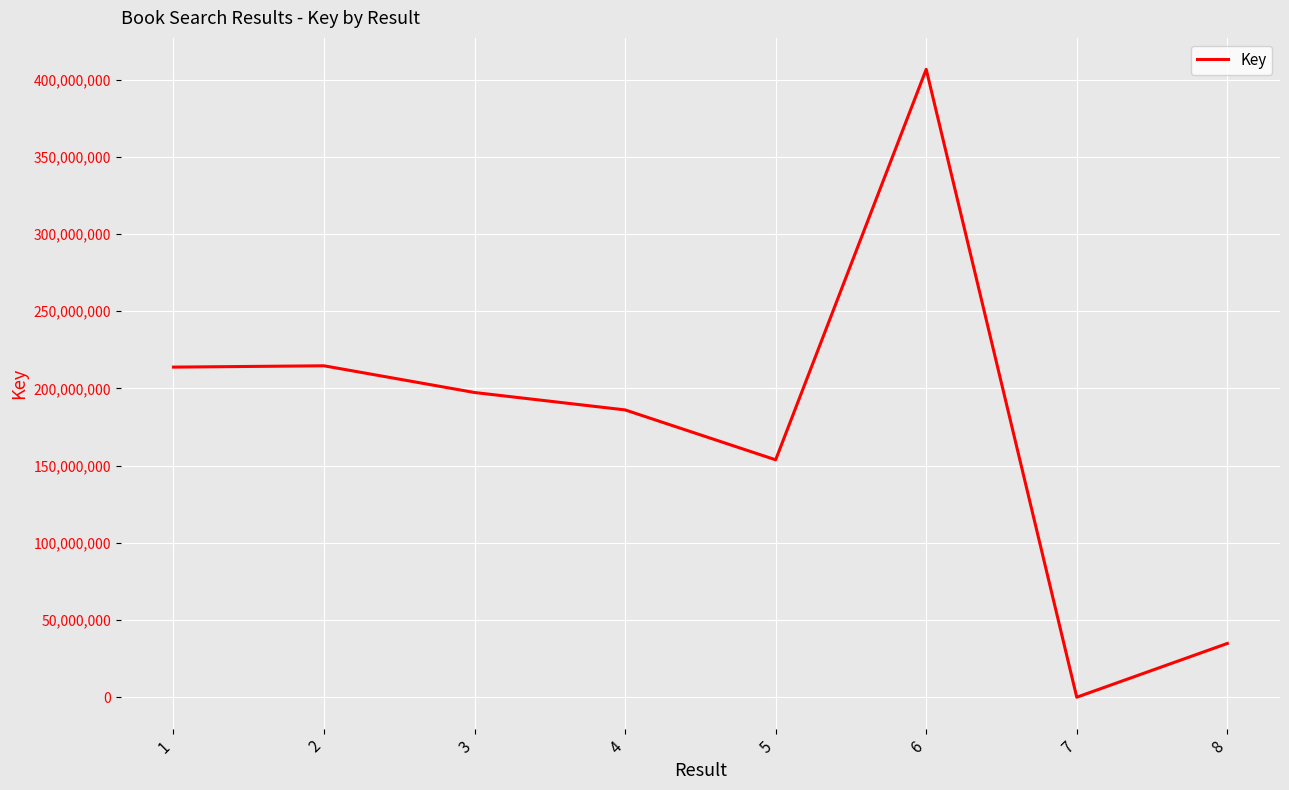

At which label is the value closest to 203389045?

3